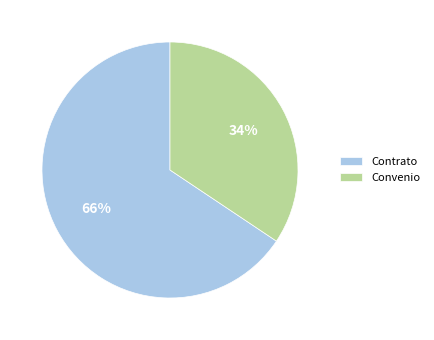

Does any single category account for the majority?

Yes